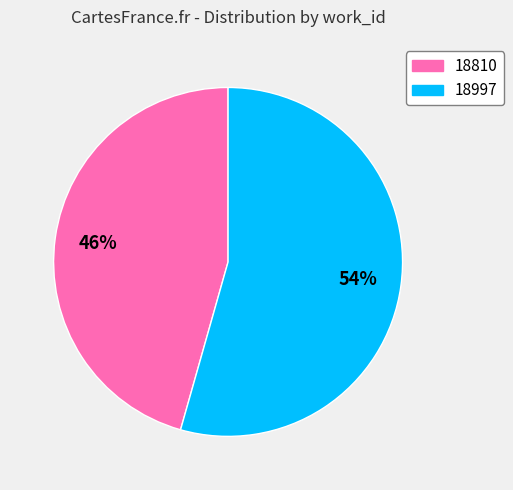

Which category has the smallest portion of the pie?

18810